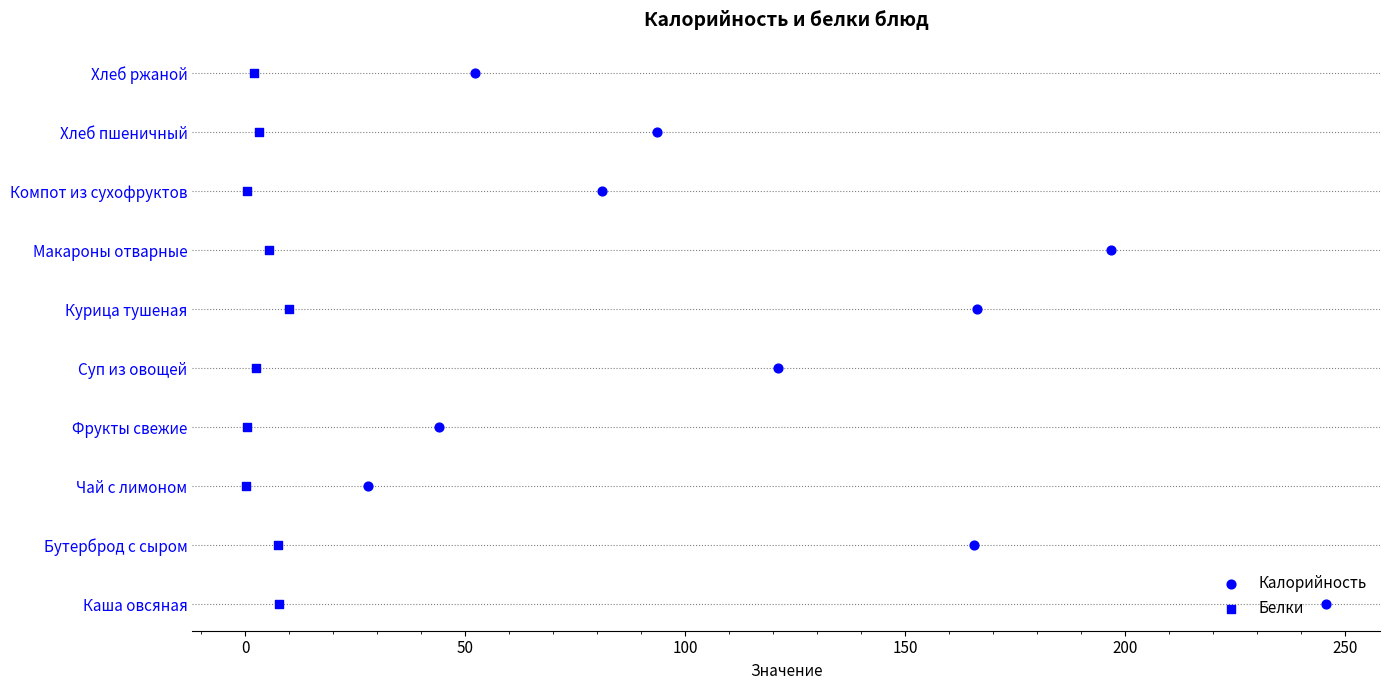

What are all the series names shown in the legend?

Калорийность, Белки